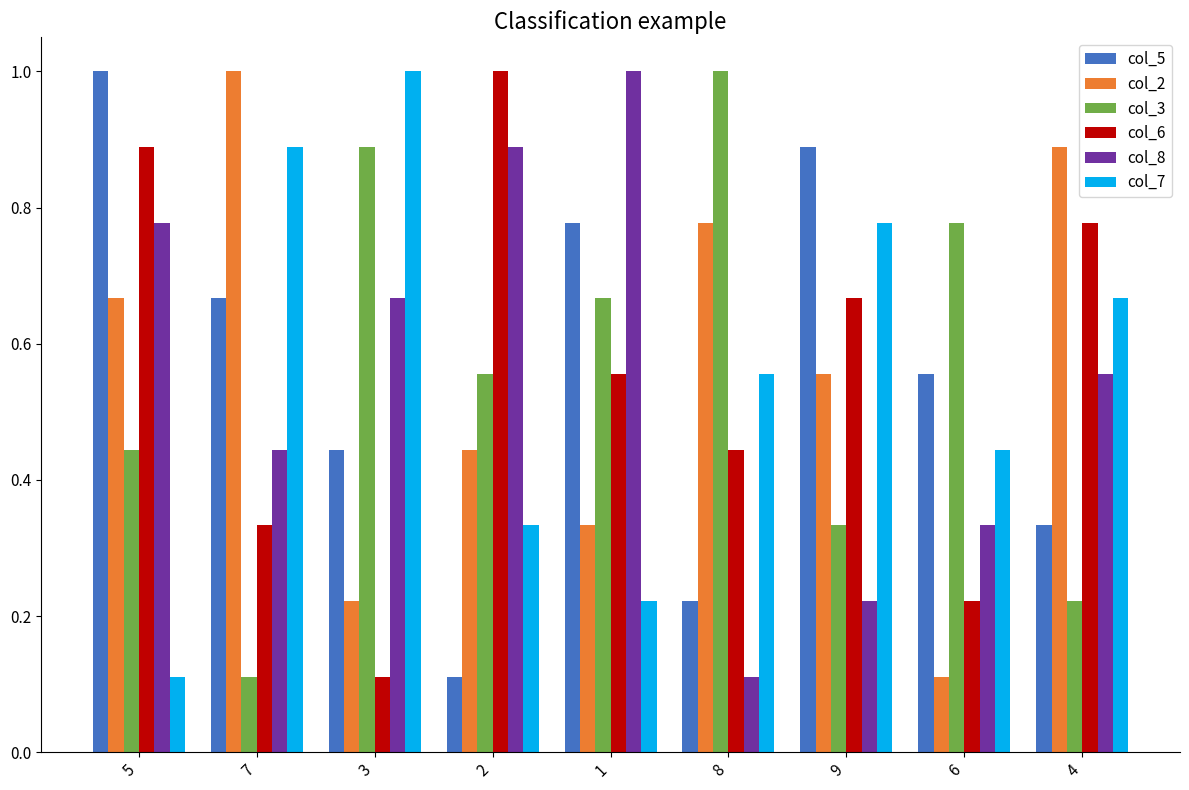

At which label does col_2 reach its minimum?

6